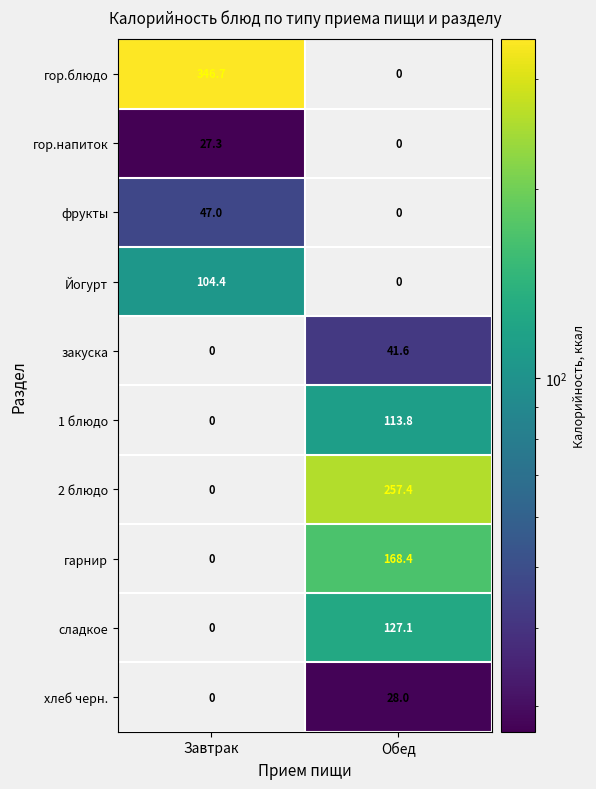

Is it true that хлеб черн. equals 28.0 at Обед?

True